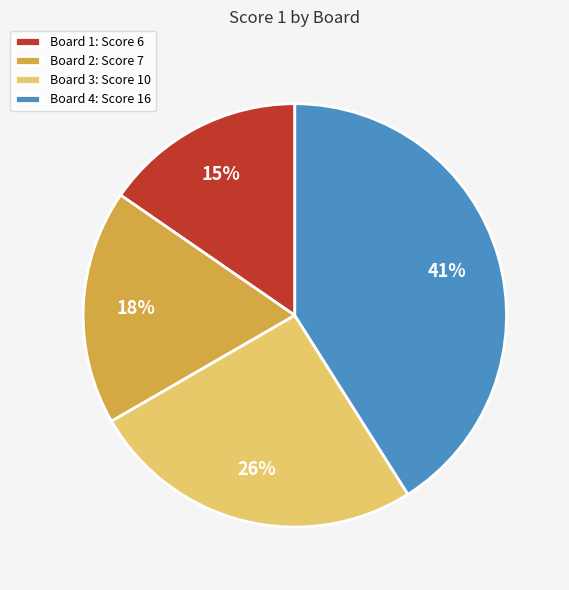

Combined, do Board 2 and Board 1 account for over 50%?

No